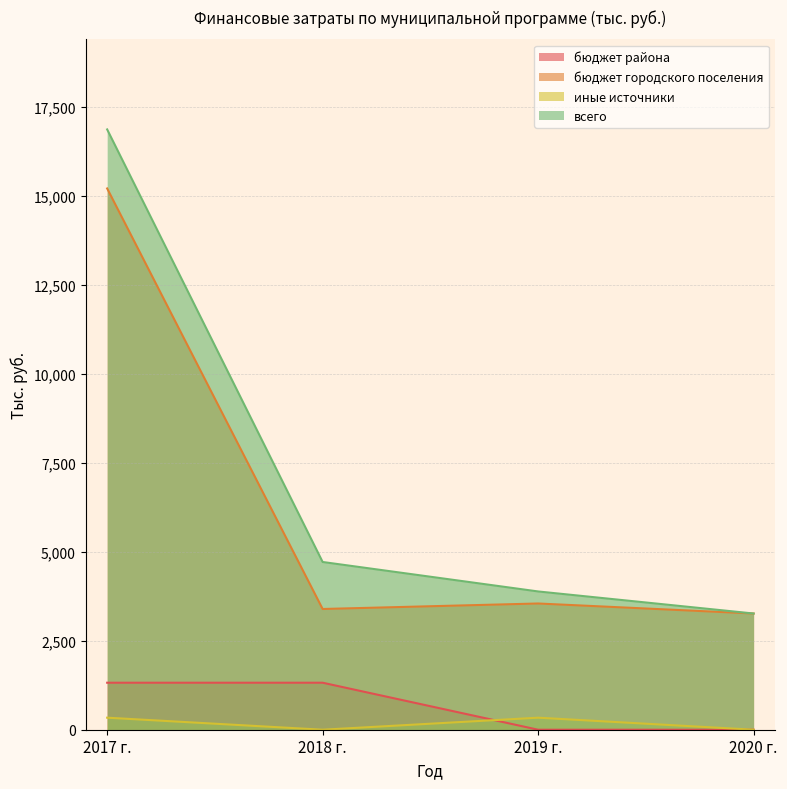

Rank the series by their maximum value, from highest to lowest.

всего, бюджет городского поселения, бюджет района, иные источники